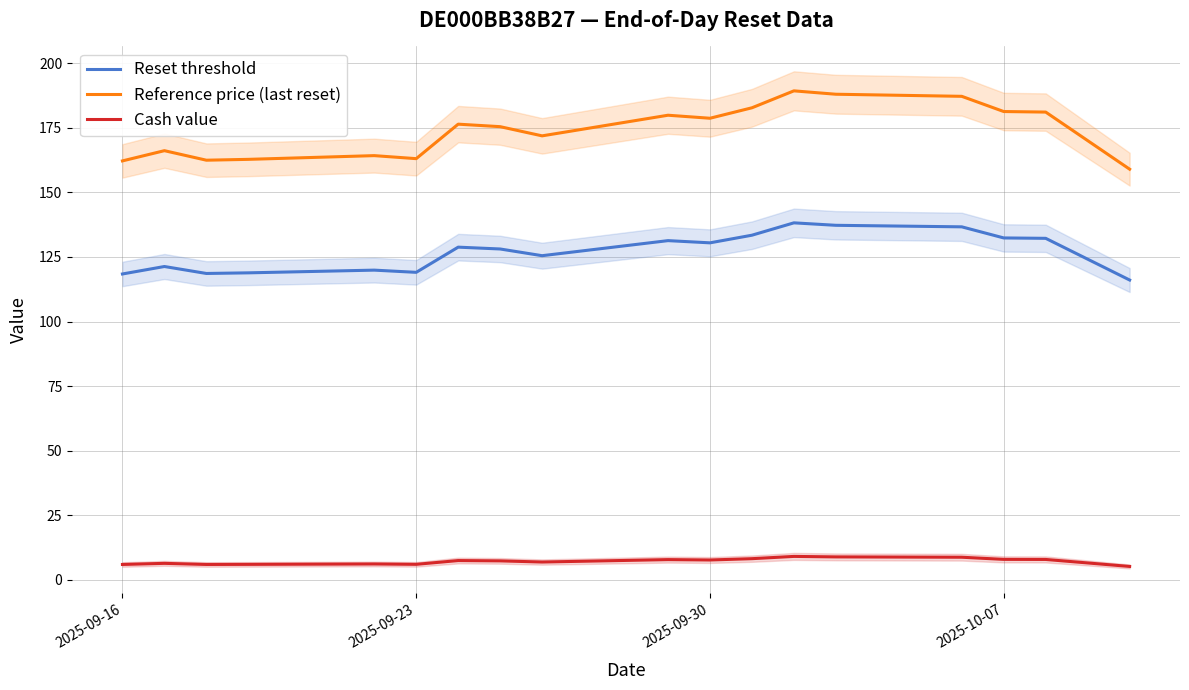

What is the highest value of the Reset threshold series?

138.2